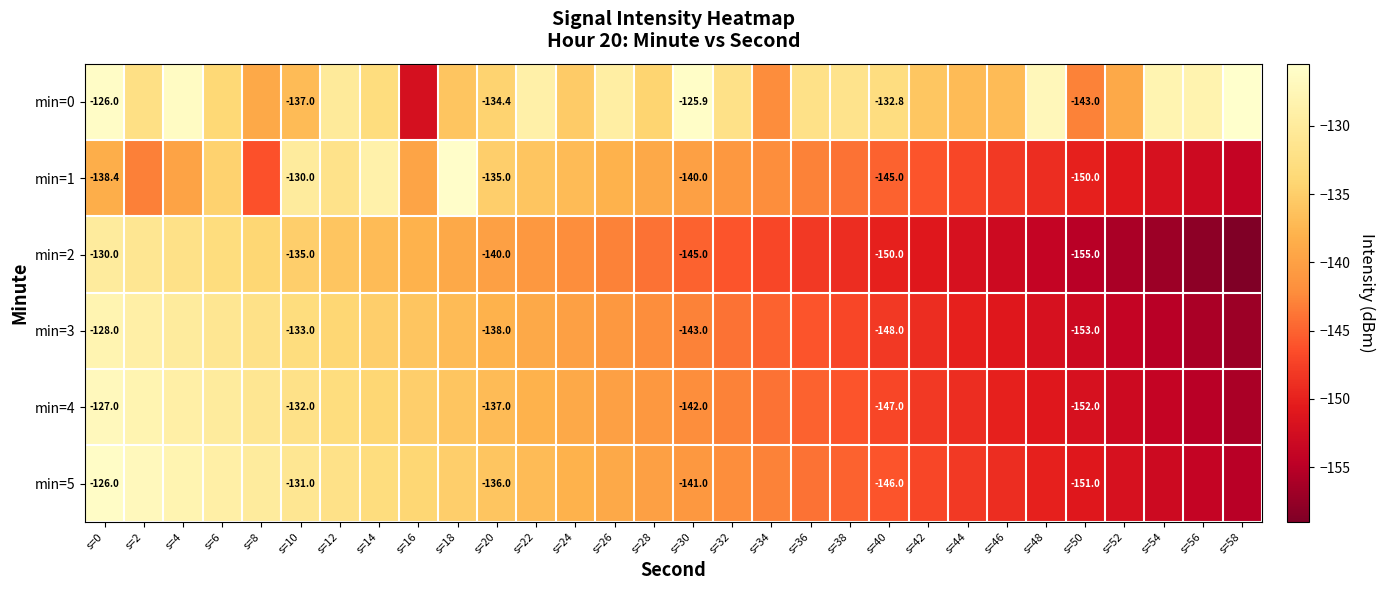

What is the smallest value displayed?

-159.0